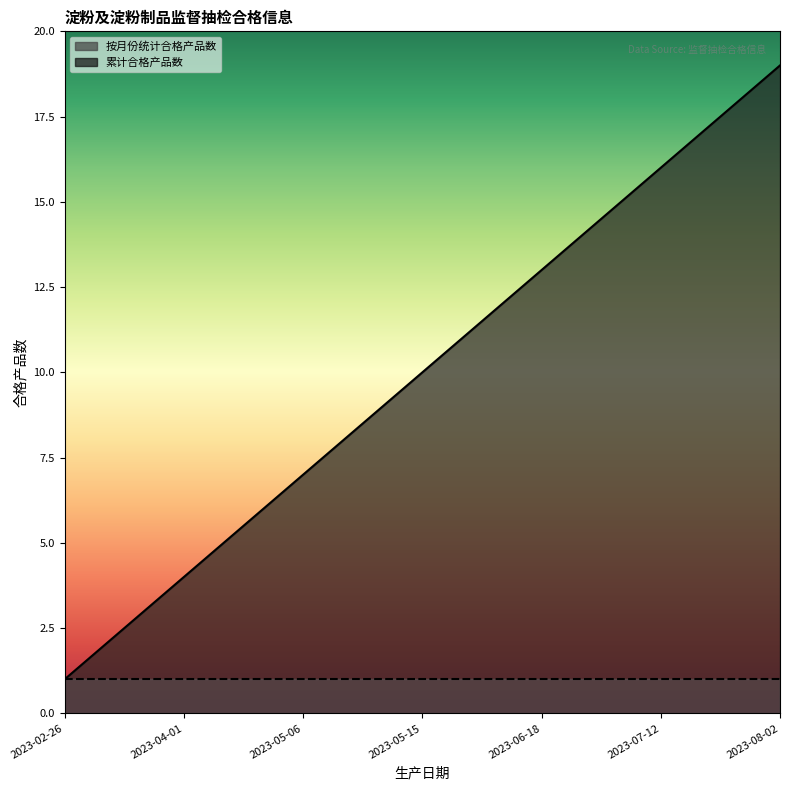

What is the sum of all values?

190